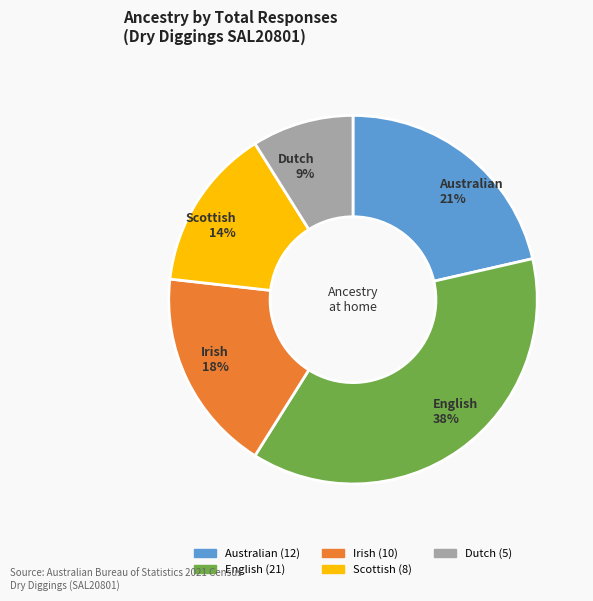

Is it true that Australian is 16% of the pie?

False